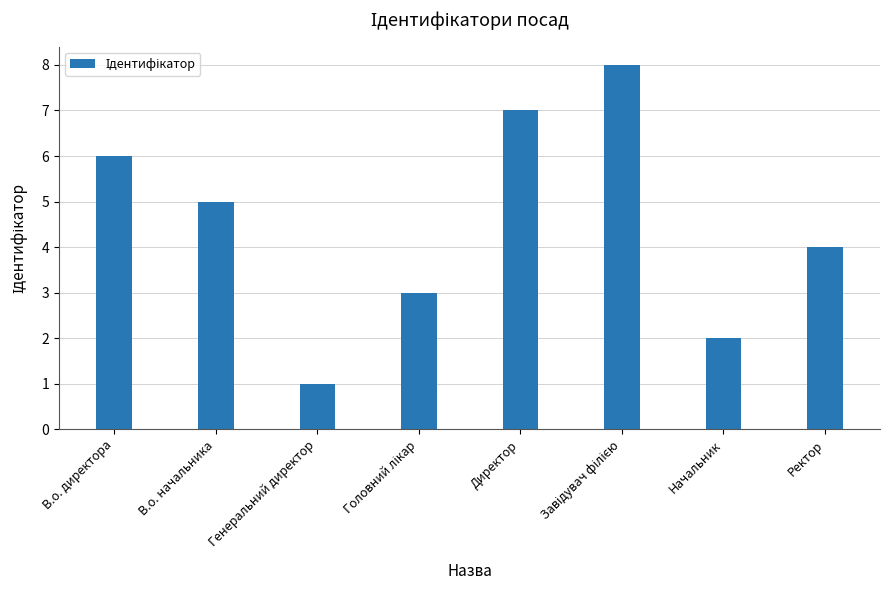

What is the label of the 8th bar from the right?

В.о. директора